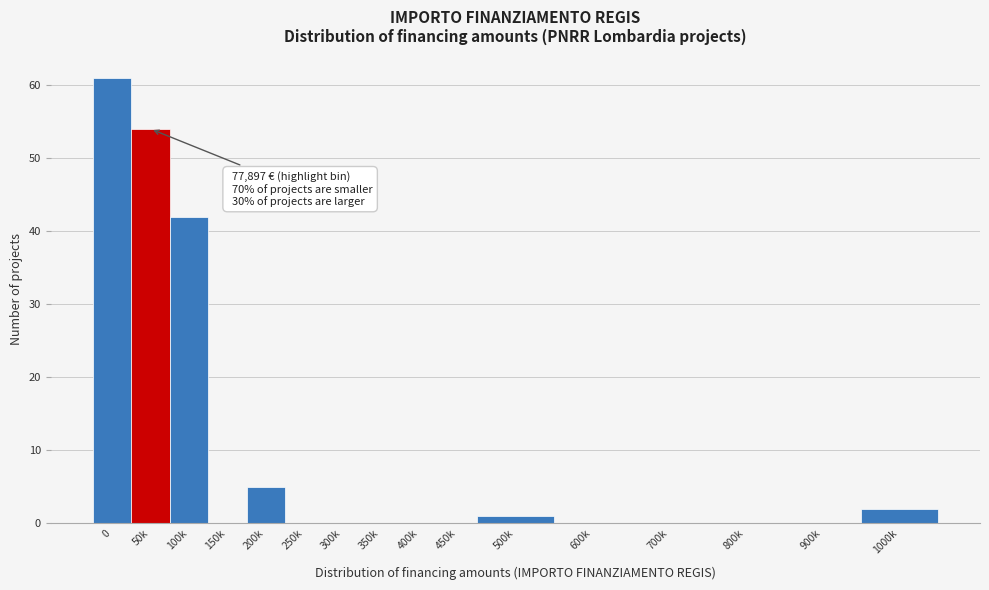

Reading right to left, extract all data points from this chart.

1000k=2	900k=0	800k=0	700k=0	600k=0	500k=1	450k=0	400k=0	350k=0	300k=0	250k=0	200k=5	150k=0	100k=42	50k=54	0=61